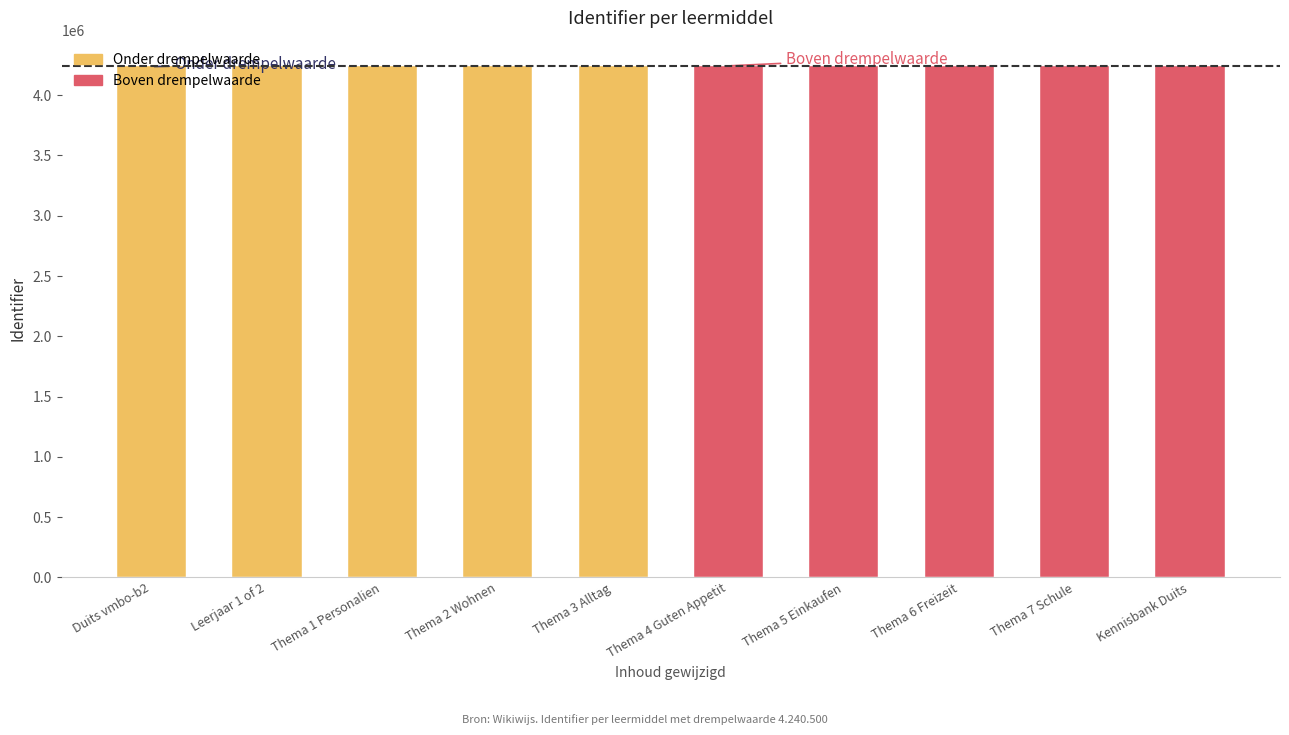

Is it true that the value at Thema 7 Schule is 4240510?

True